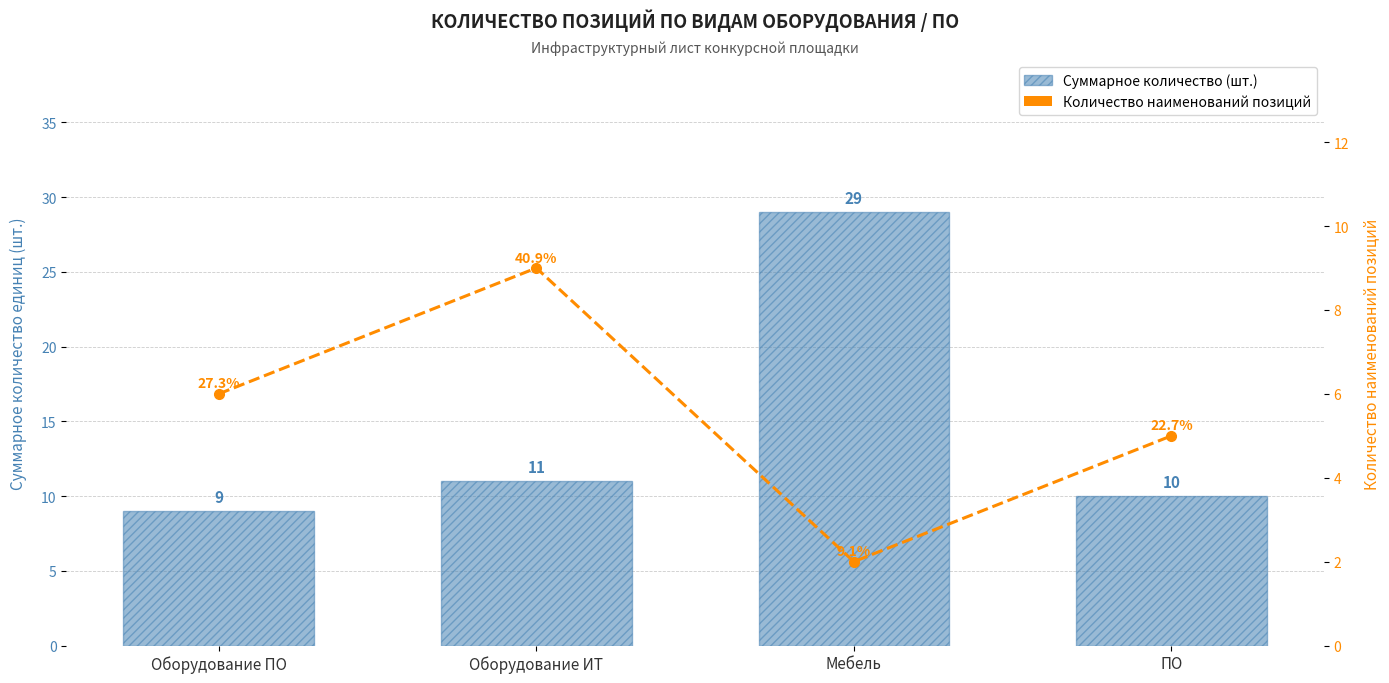

How many values in the Количество наименований позиций series are below 6?

2